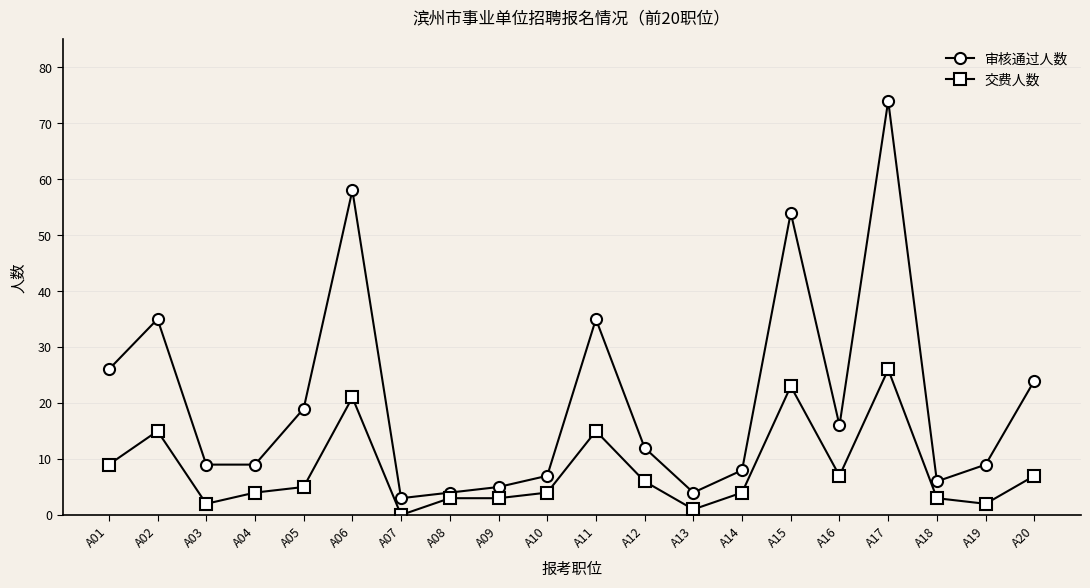

Reading left to right, transcribe all the data shown in this chart.

审核通过人数: A01=26	A02=35	A03=9	A04=9	A05=19	A06=58	A07=3	A08=4	A09=5	A10=7	A11=35	A12=12	A13=4	A14=8	A15=54	A16=16	A17=74	A18=6	A19=9	A20=24
交费人数: A01=9	A02=15	A03=2	A04=4	A05=5	A06=21	A07=0	A08=3	A09=3	A10=4	A11=15	A12=6	A13=1	A14=4	A15=23	A16=7	A17=26	A18=3	A19=2	A20=7